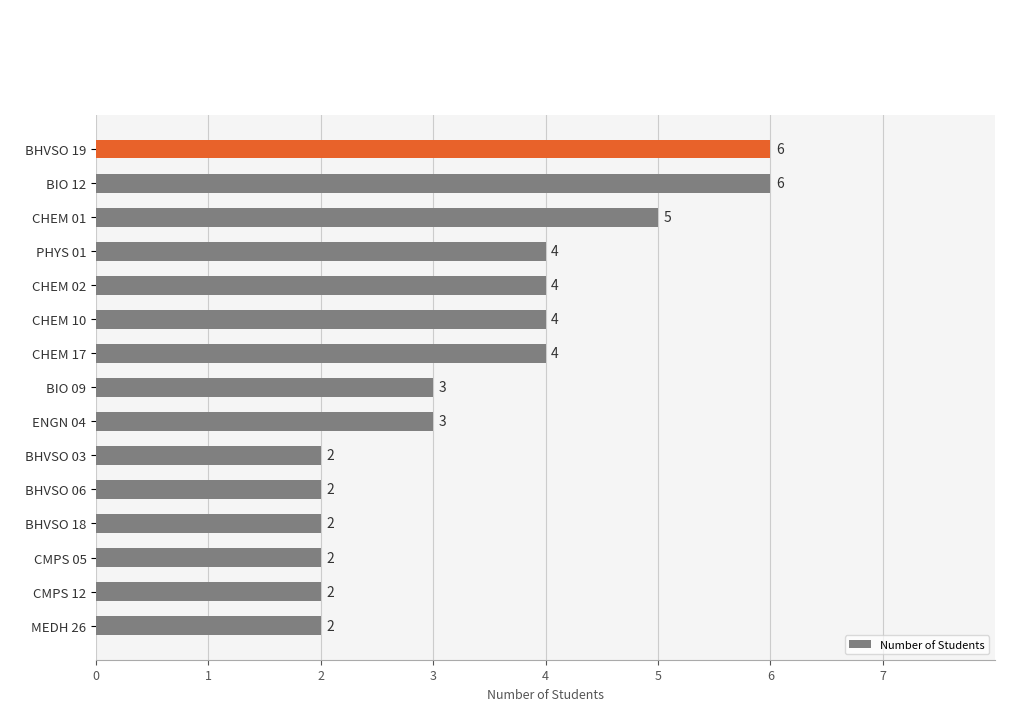

Does the chart contain stacked bars?

No